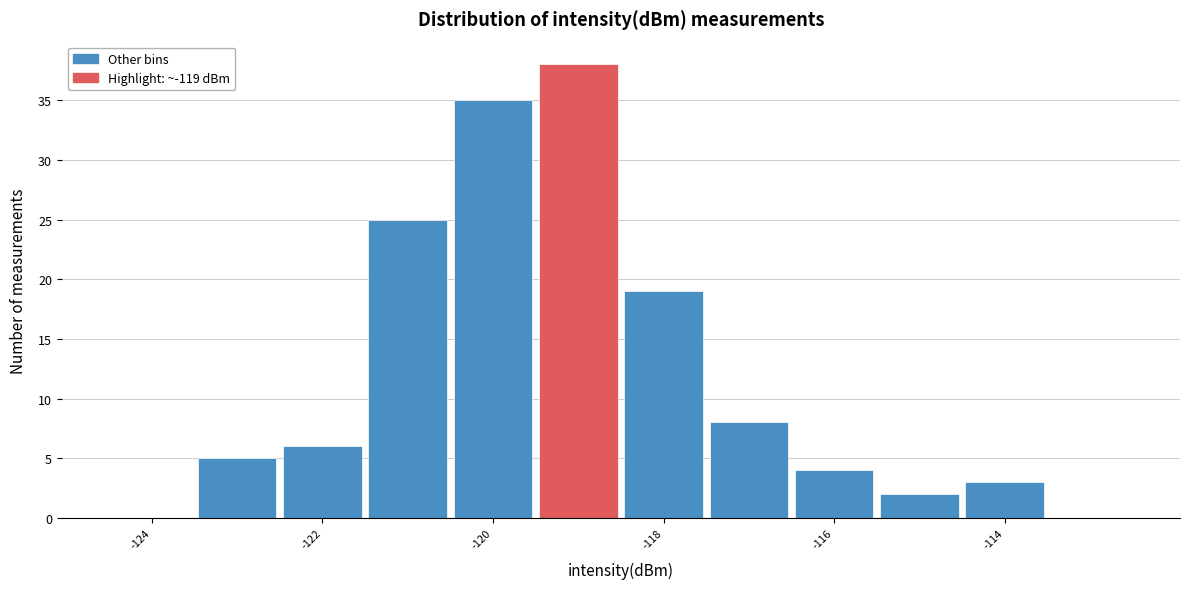

Reading left to right, transcribe this chart: for each bar, give the range it covers on the x-axis and its height. Neither the bar edges nor the heights are printed on the chart, so give them approximately, as read against the axes.

-124.5 to -123.5: 0
-123.5 to -122.5: 5
-122.5 to -121.5: 6
-121.5 to -120.5: 25
-120.5 to -119.5: 35
-119.5 to -118.5: 38
-118.5 to -117.5: 19
-117.5 to -116.5: 8
-116.5 to -115.5: 4
-115.5 to -114.5: 2
-114.5 to -113.5: 3
-113.5 to -112.5: 0